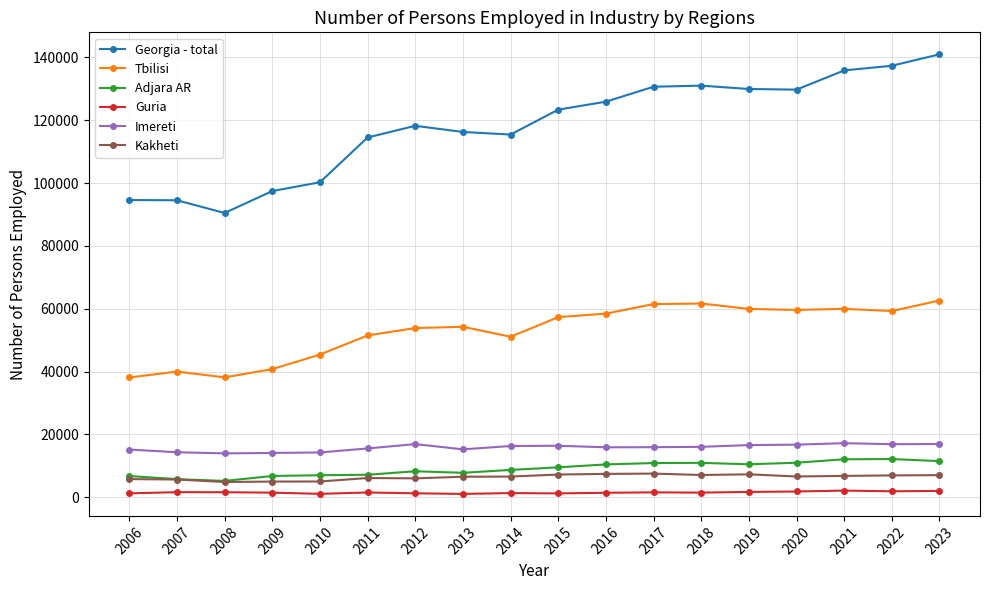

Rank the series at 2019 from lowest to highest value.

Guria, Kakheti, Adjara AR, Imereti, Tbilisi, Georgia - total